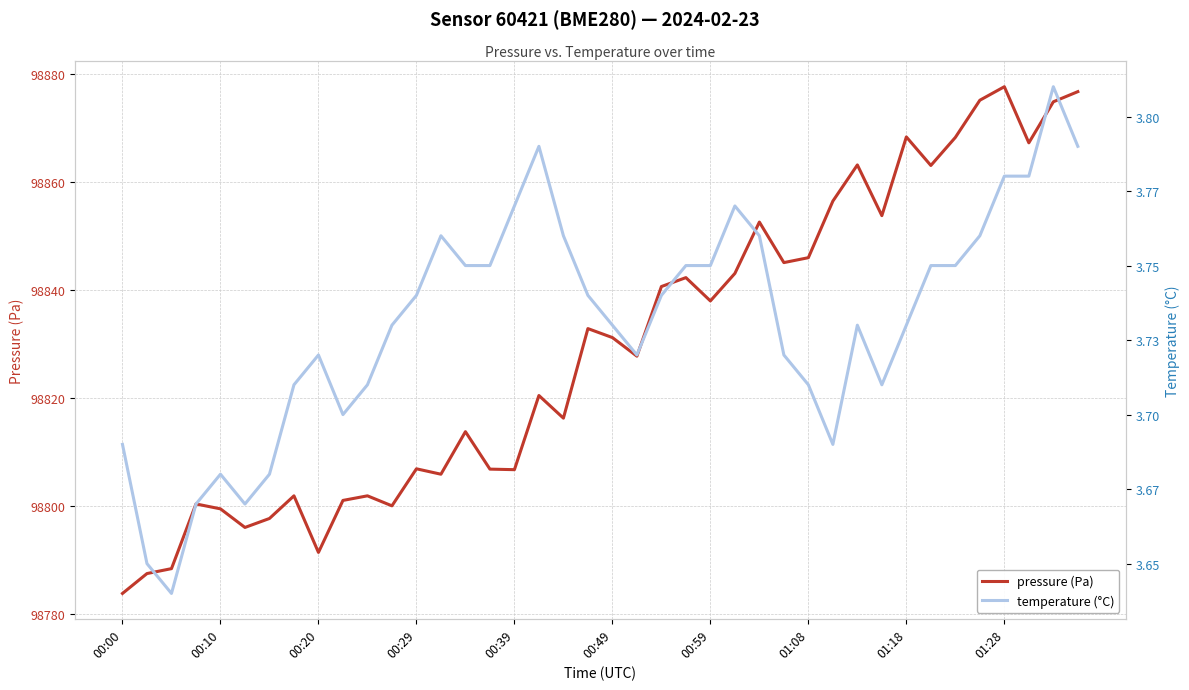

Between 17 and 39, which series saw the biggest shift?

pressure (Pa)